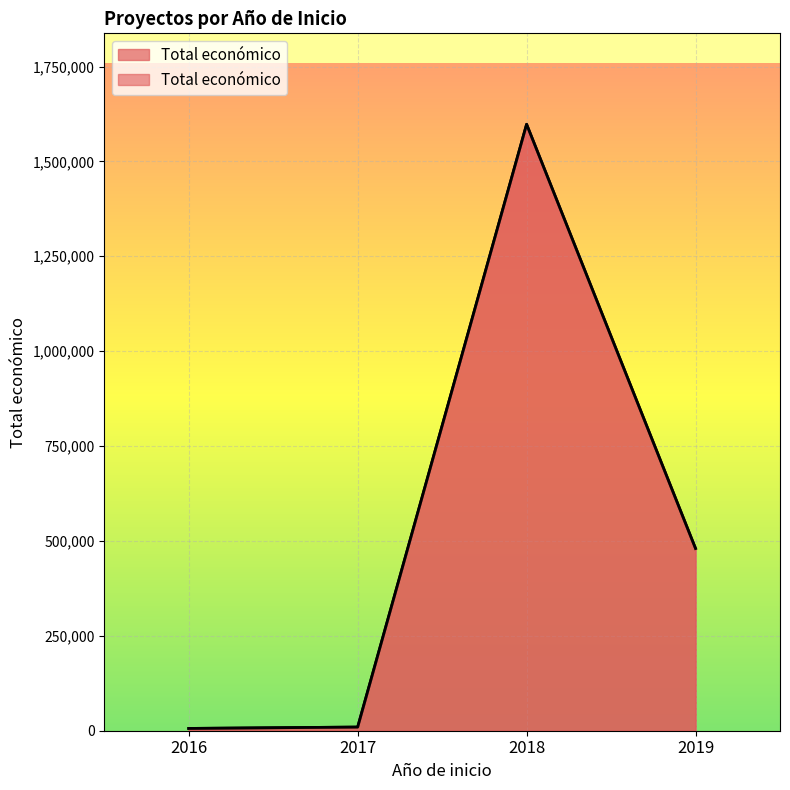

List the labels in order of value, largest first.

2018, 2019, 2017, 2016